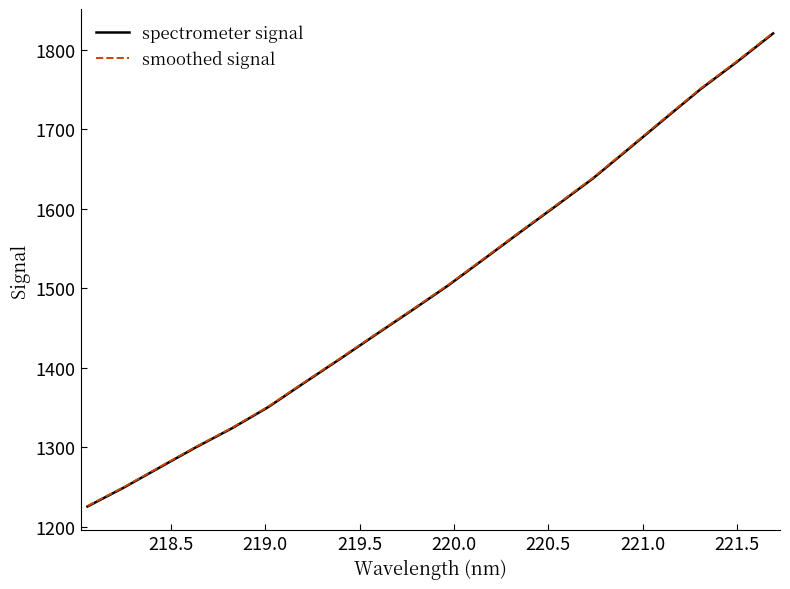

What is the maximum value shown in the chart?

1821.7